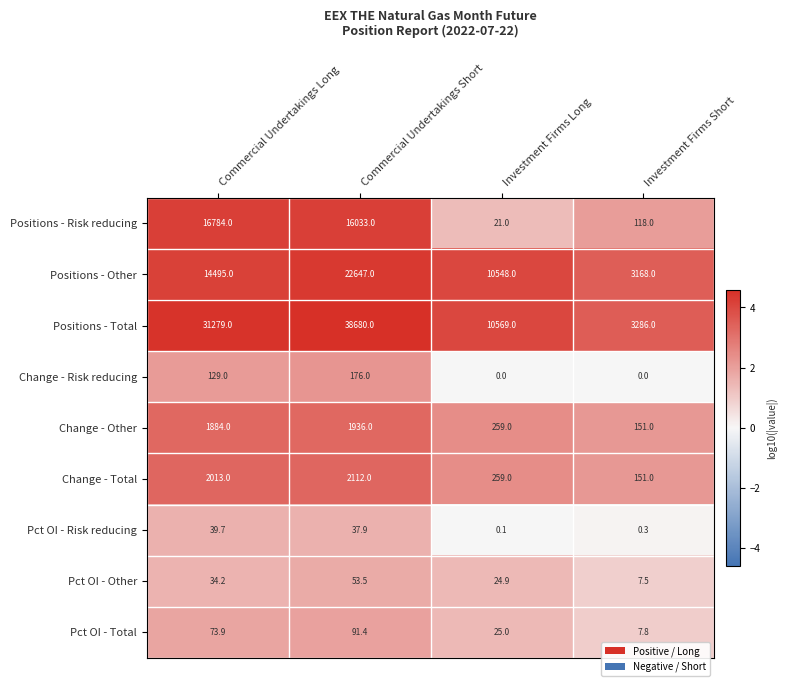

Is it true that Change - Total equals 2112.0 at Commercial Undertakings Short?

True